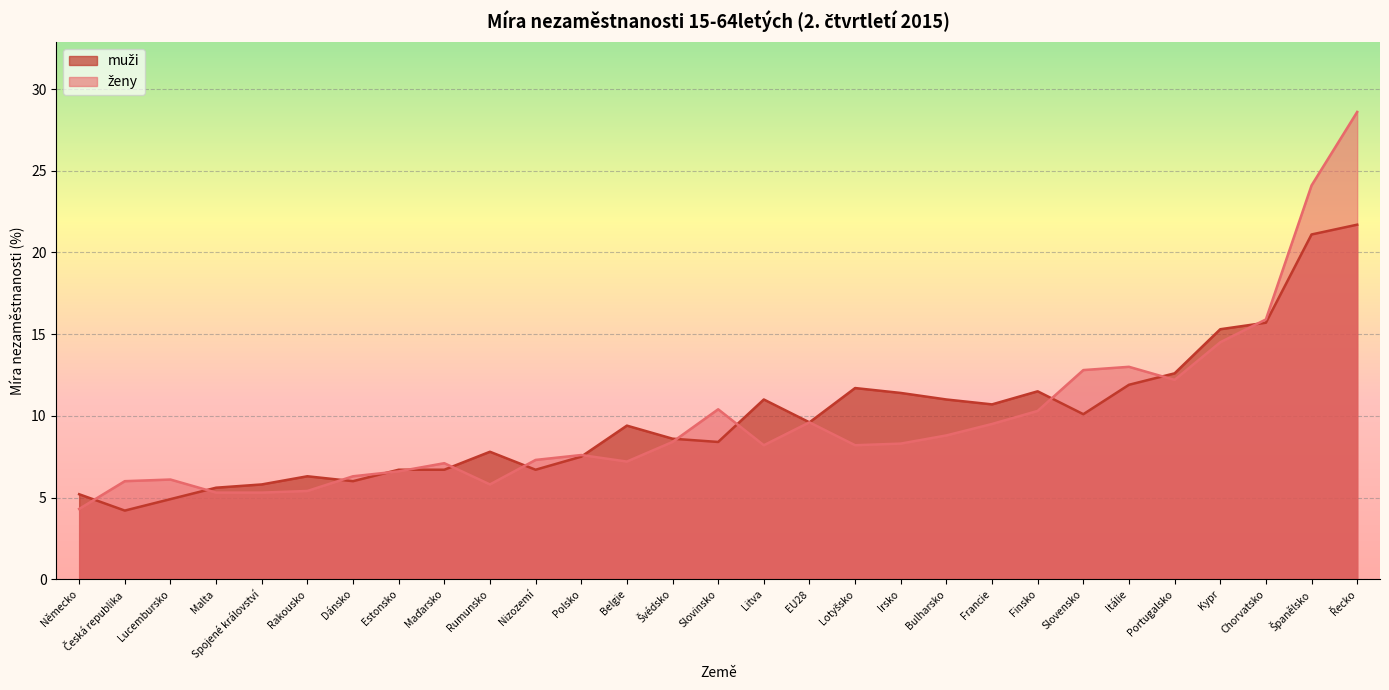

The muži series shows 9.4 at Belgie. True or false?

True